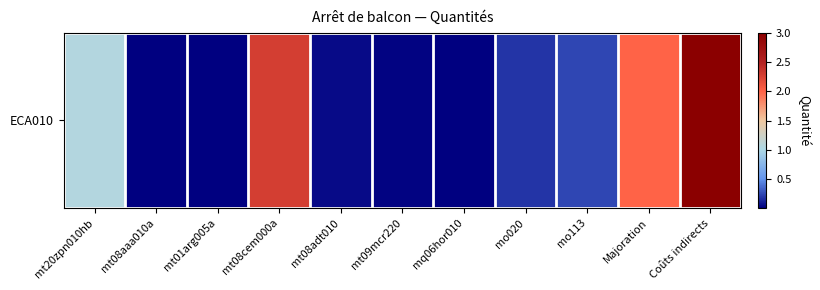

List the labels in order of value, smallest first.

mt08aaa010a, mt01arg005a, mq06hor010, mt09mcr220, mt08adt010, mo020, mo113, mt20zpn010hb, Majoration, mt08cem000a, Coûts indirects